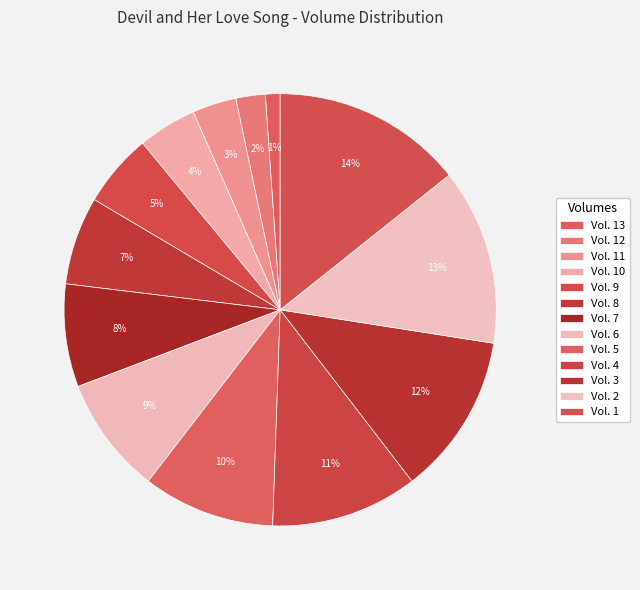

How many slices are in this pie chart?

13